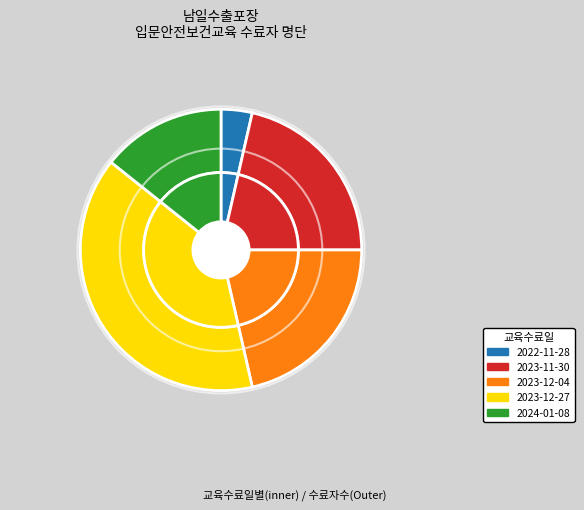

Is it true that 2023-12-04 is 21% of the pie?

True